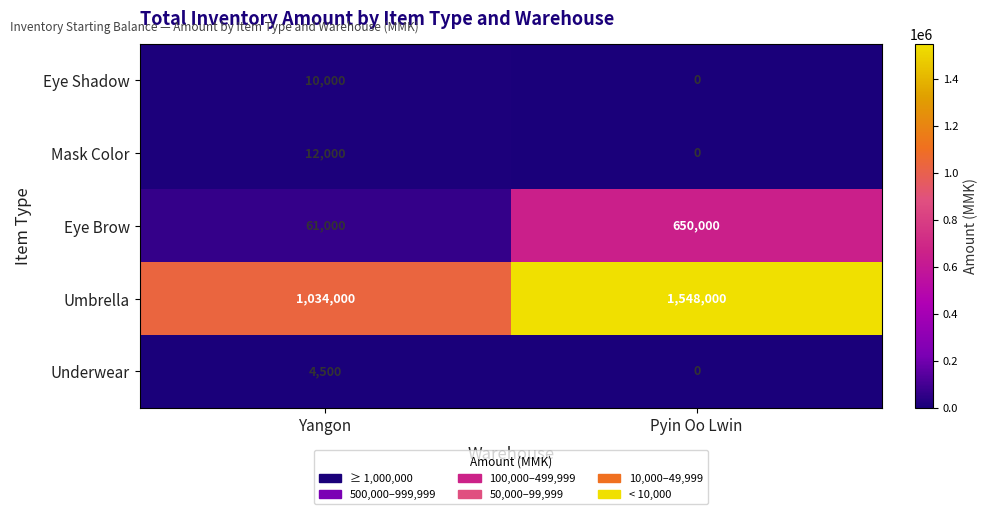

At which label is Umbrella closest to 1291000?

Yangon